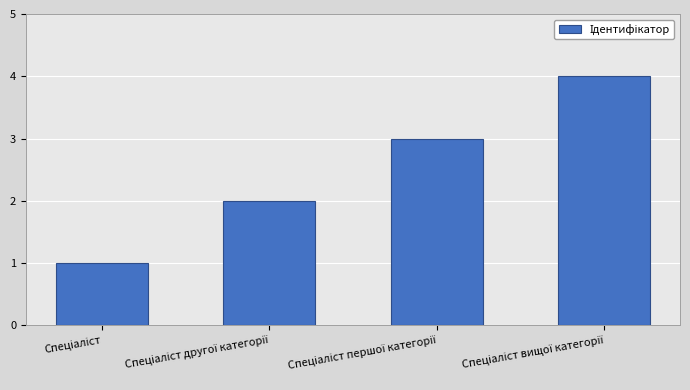

What is the maximum value shown in the chart?

4